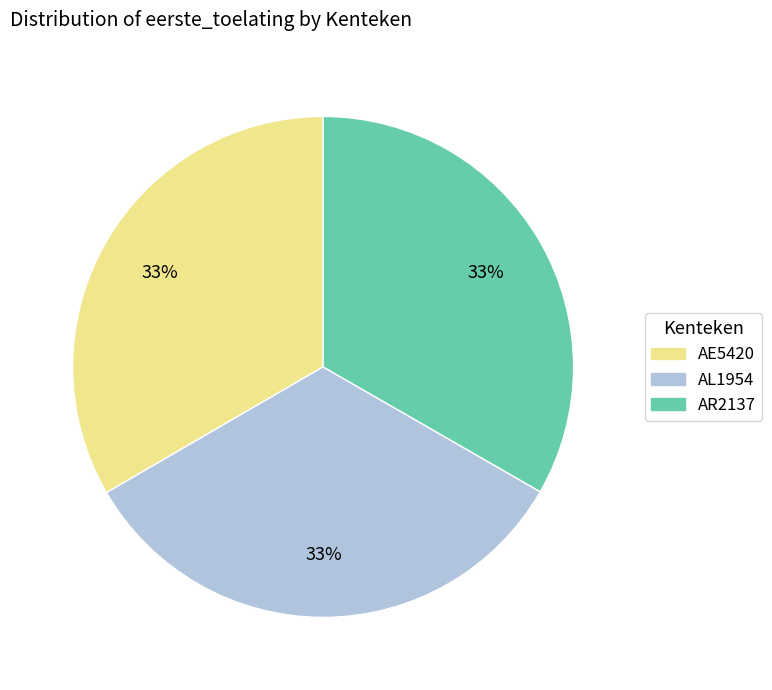

Combined, do AR2137 and AE5420 account for over 50%?

Yes